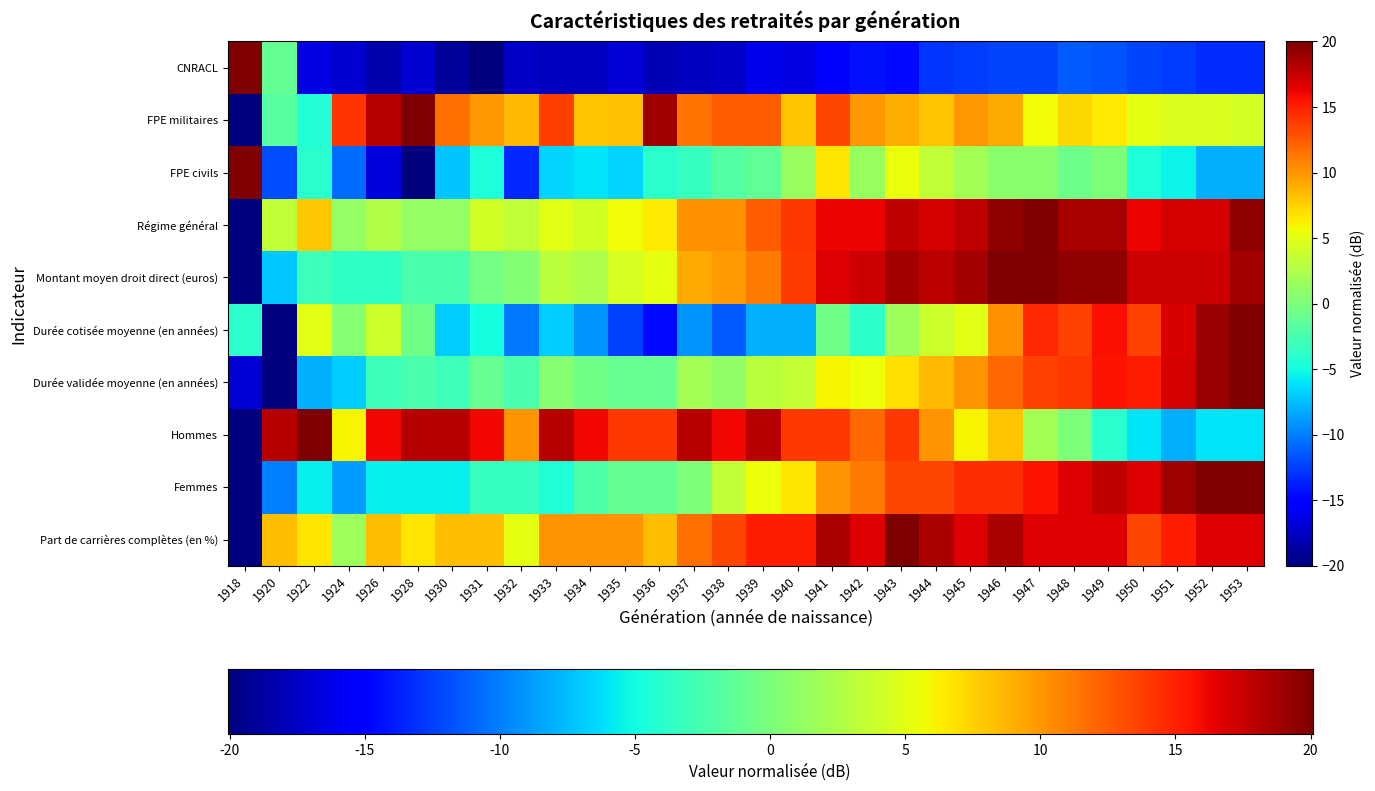

What is the total value across all series at 1920?

-42.3